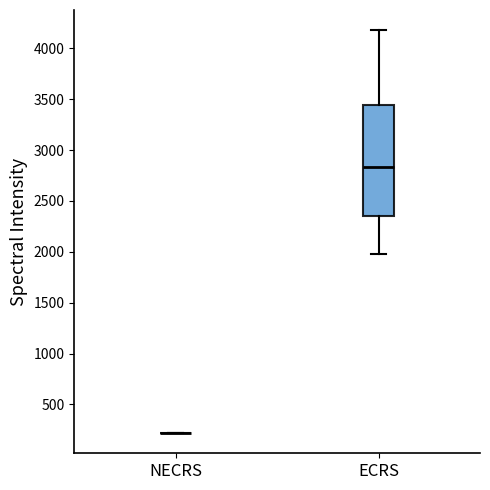

Comparing the boxes themselves (not the whiskers), which one is the tallest?

ECRS